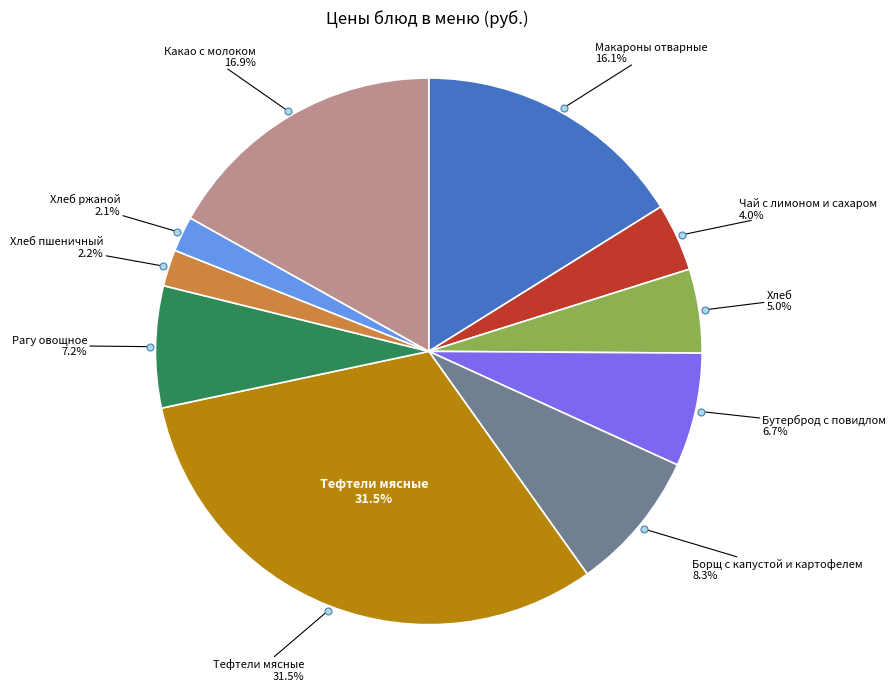

What is the total percentage of Борщ с капустой и картофелем and Рагу овощное?

15.5%